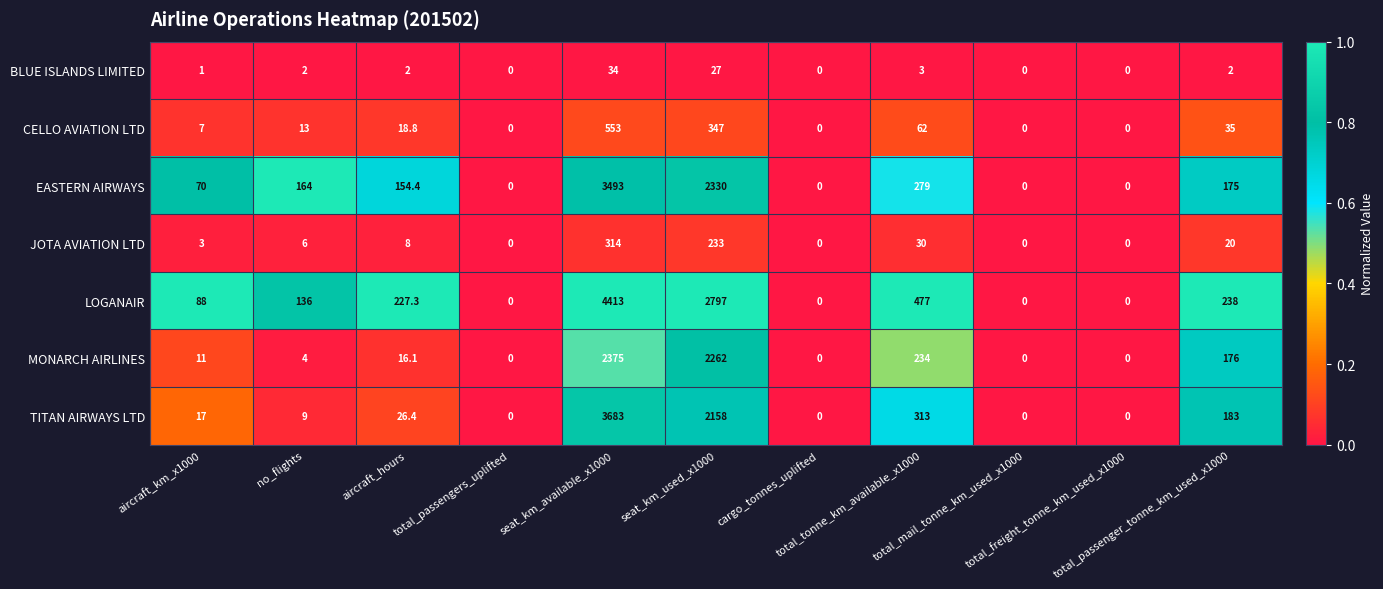

What is the average value of the MONARCH AIRLINES series?

461.6